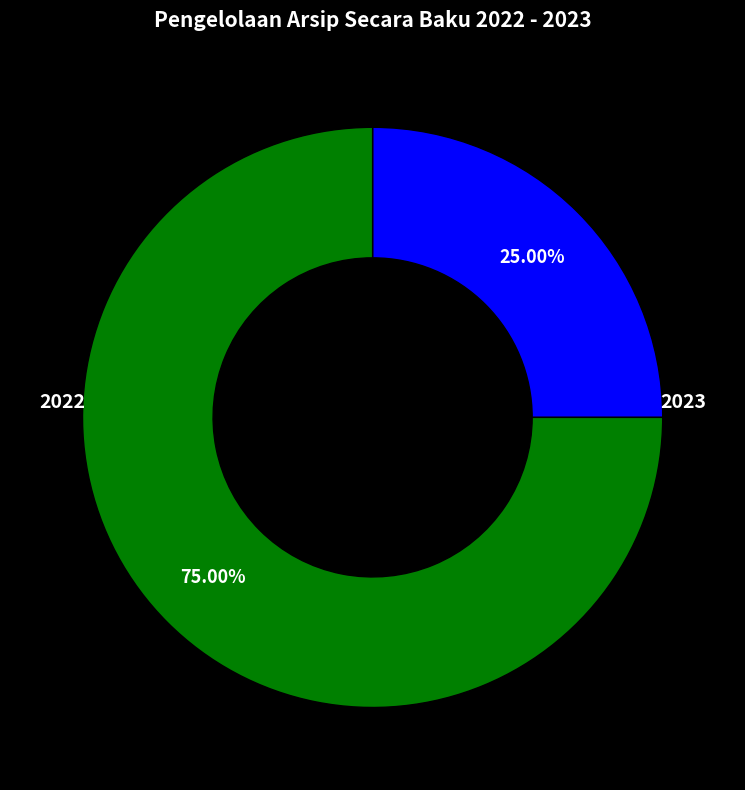

Count the number of slices in the pie.

2